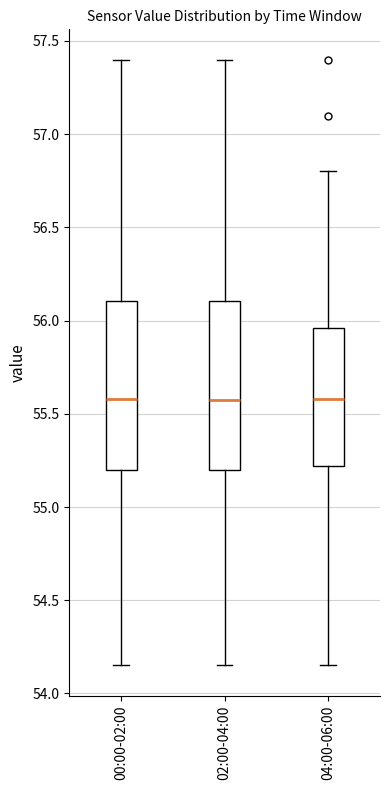

Reading left to right, transcribe this box plot: for each box, give where its median line is, the range the box spans, and where its two whiskers end, as read against the y-axis. The values are not printed on the chart, so give them approximately, as read against the axis.

00:00-02:00: median 55.60, box 55.20 to 56.10, whiskers 54.15 to 57.40
02:00-04:00: median 55.60, box 55.20 to 56.10, whiskers 54.15 to 57.40
04:00-06:00: median 55.60, box 55.20 to 55.95, whiskers 54.15 to 56.80